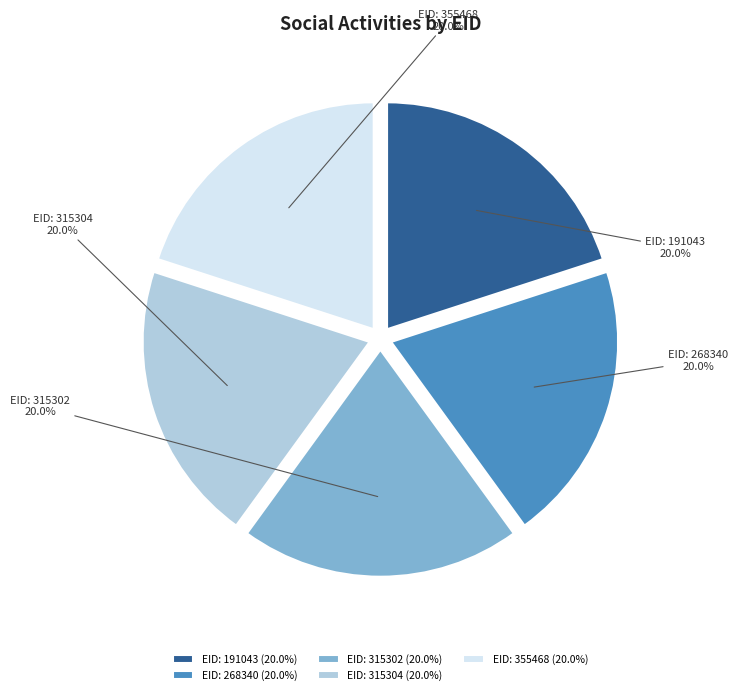

What is the ratio of the value at EID: 315304 (20.0%) to the value at EID: 355468 (20.0%)?

1.0